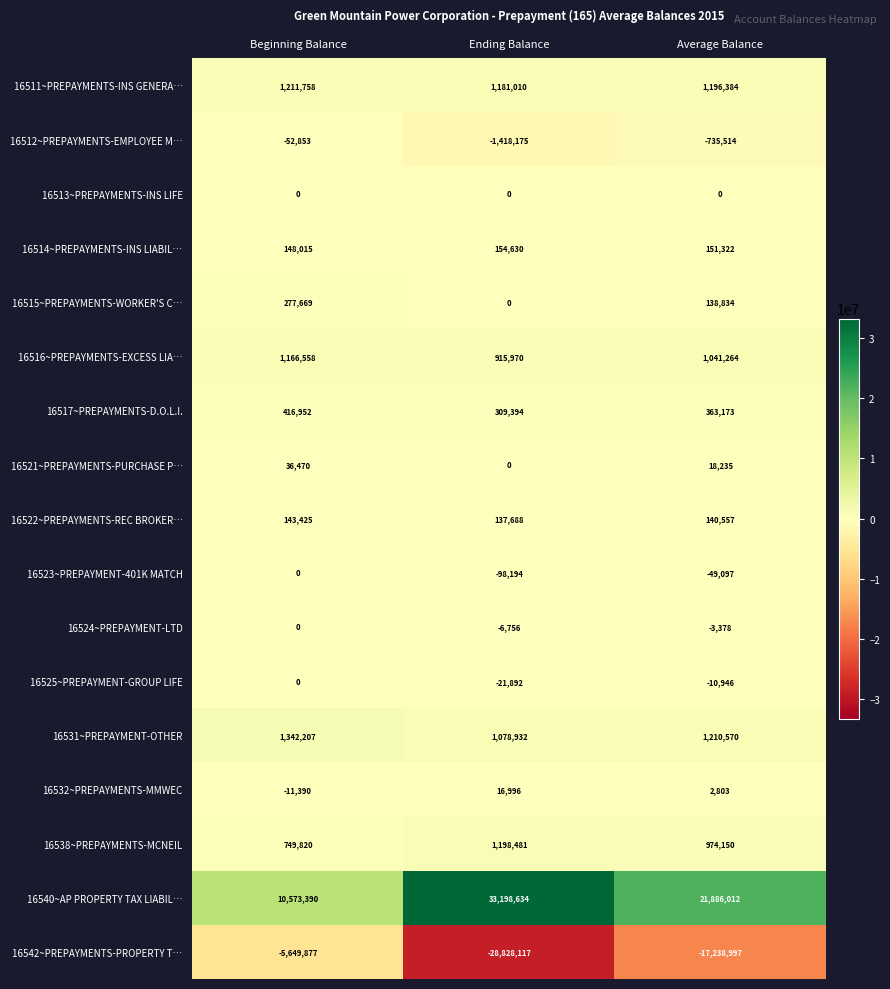

What is the difference between the second highest and minimum values in the 16538~PREPAYMENTS-MCNEIL series?

224330